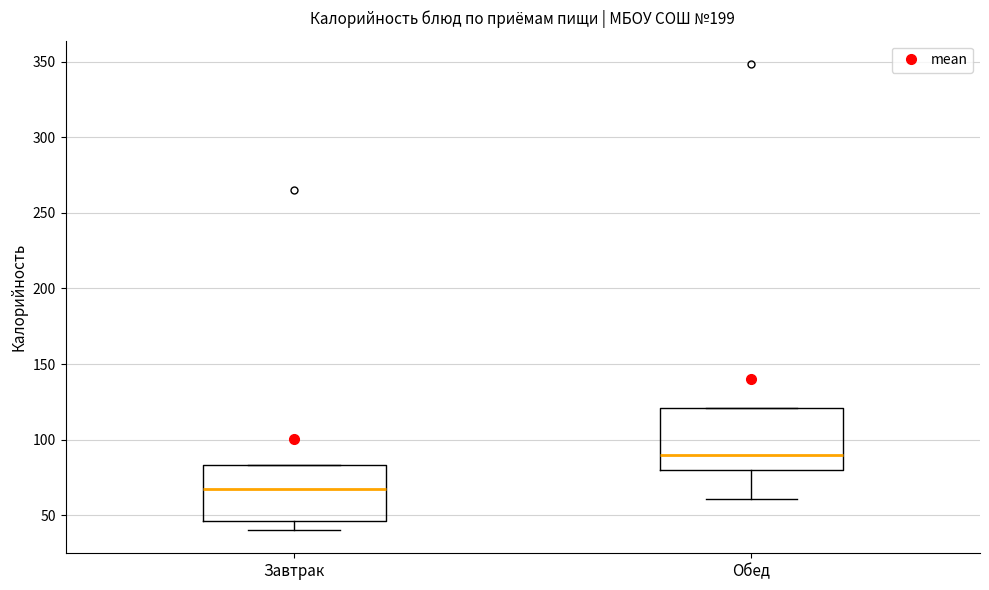

Reading left to right, read every box against the y-axis: the position of its median line, the range the box covers, and the ends of its whiskers. The values are not printed on the chart, so give them approximately, as read against the axis.

Завтрак: median 70, box 45 to 85, whiskers 40 to 85
Обед: median 90, box 80 to 120, whiskers 60 to 120